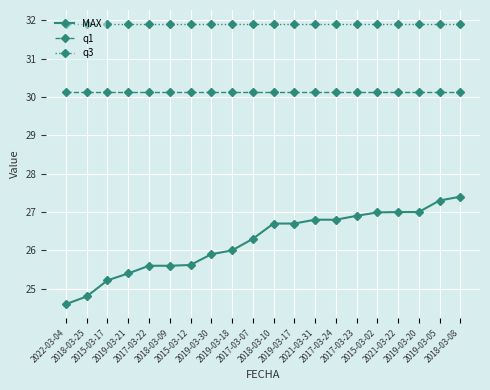

What value does the MAX series have at 2019-03-30?

25.9